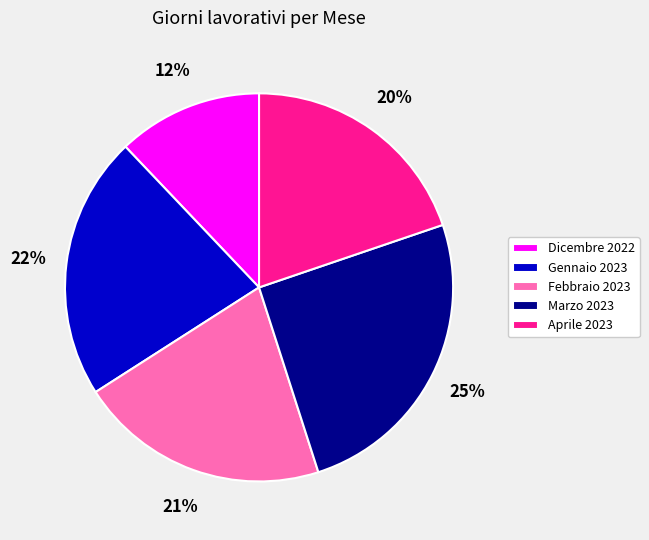

Which slice is the smallest?

Dicembre 2022